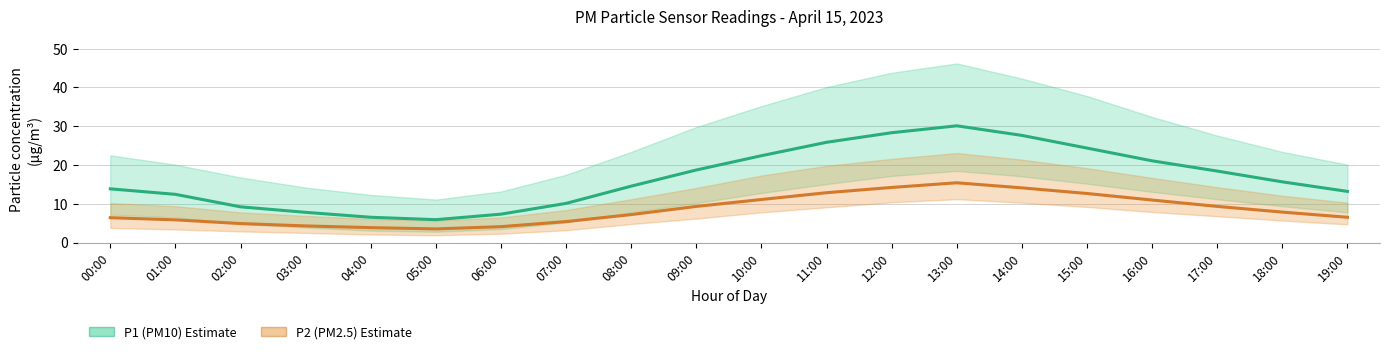

What is the average value of the P2 (PM2.5) series?

8.5